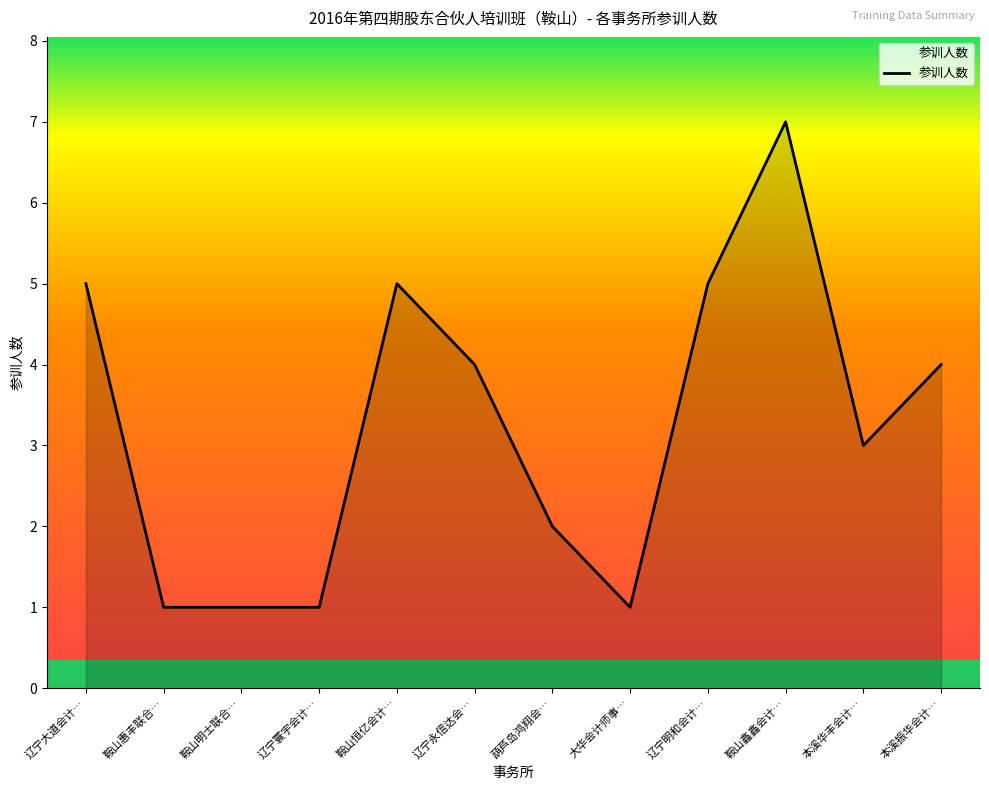

What is the difference between the maximum and minimum values?

6